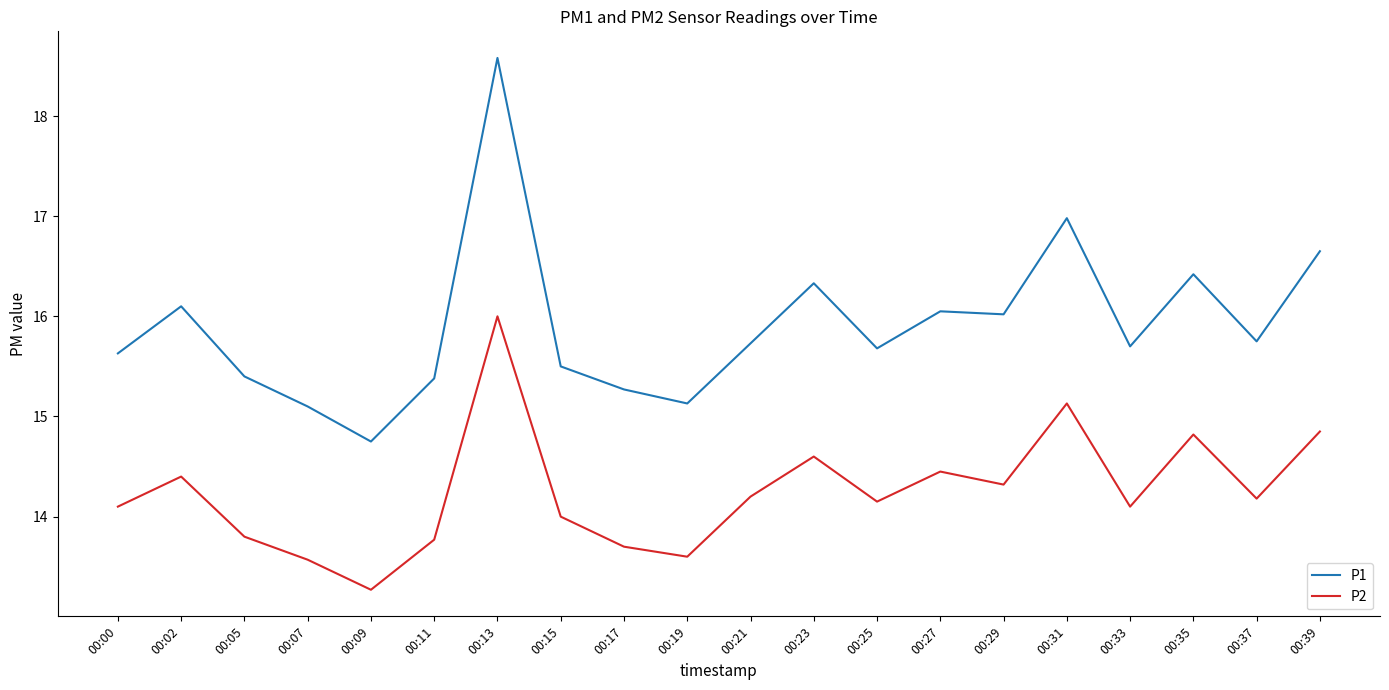

At which label does P1 reach its peak?

00:13